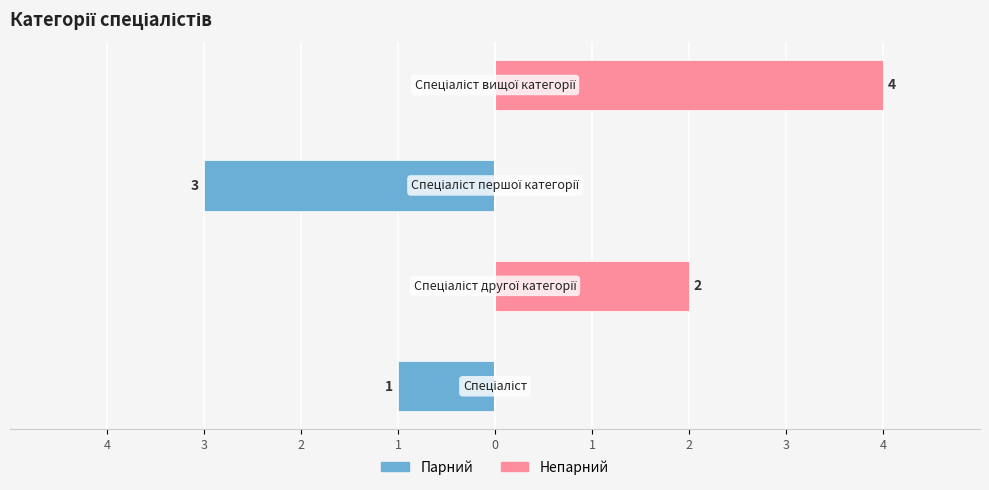

What is the difference between the second highest and second lowest values in the Ідентифікатор (непарний) series?

2